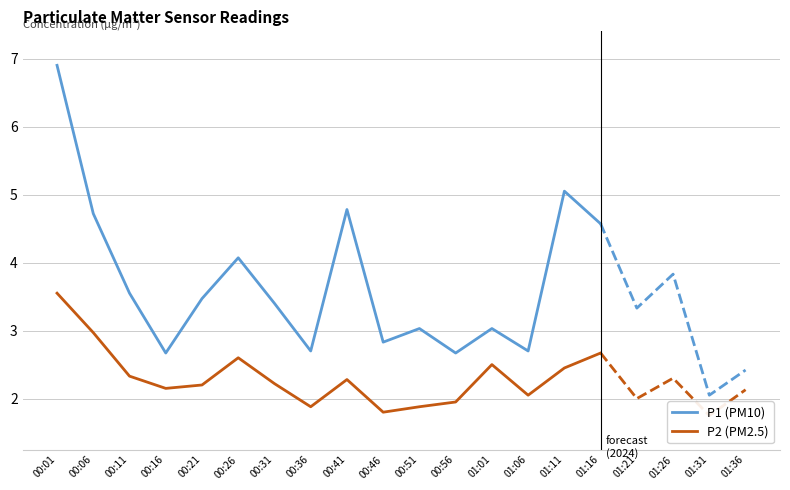

What is the value of the P2 point at the 2nd from the left?

3.0